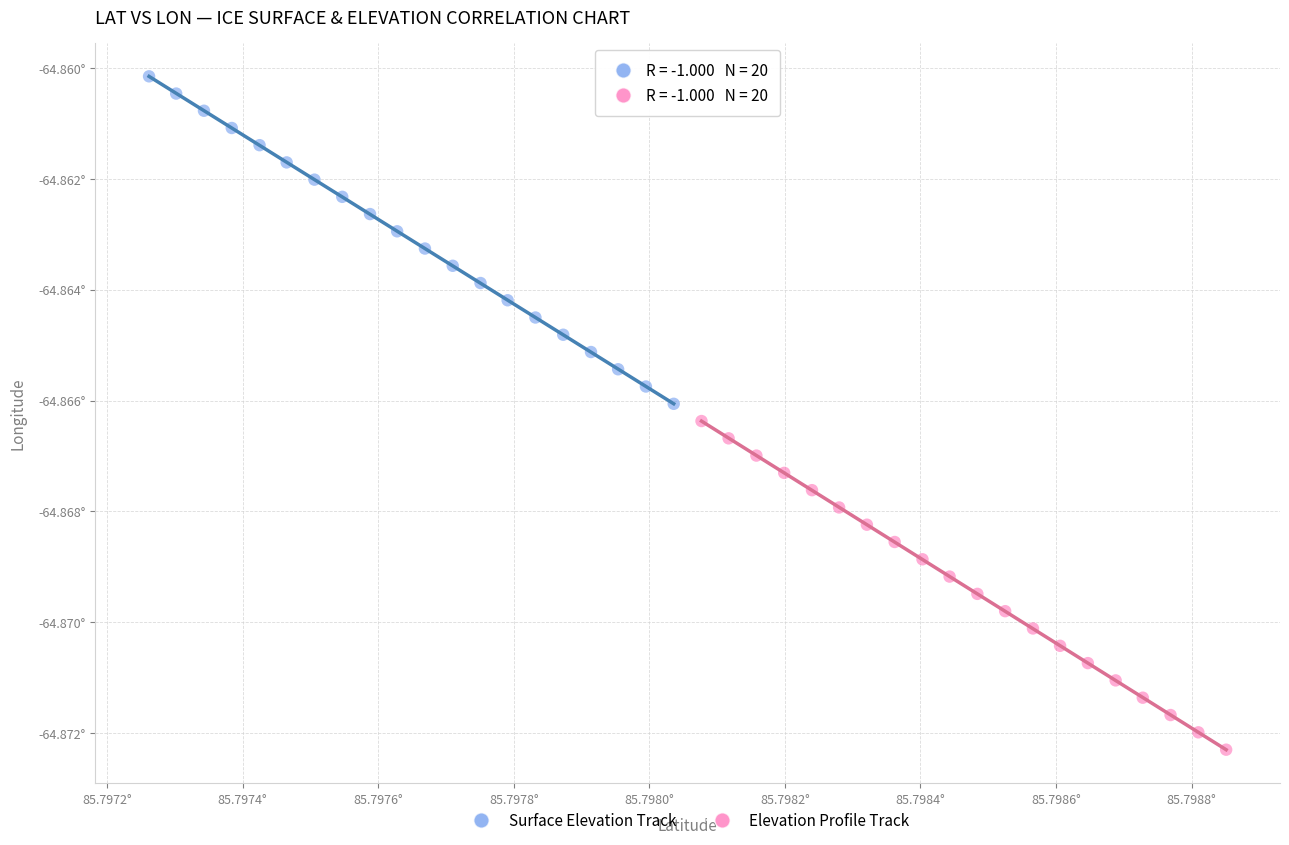

Which series contains the highest Y value?

Surface Elevation Track